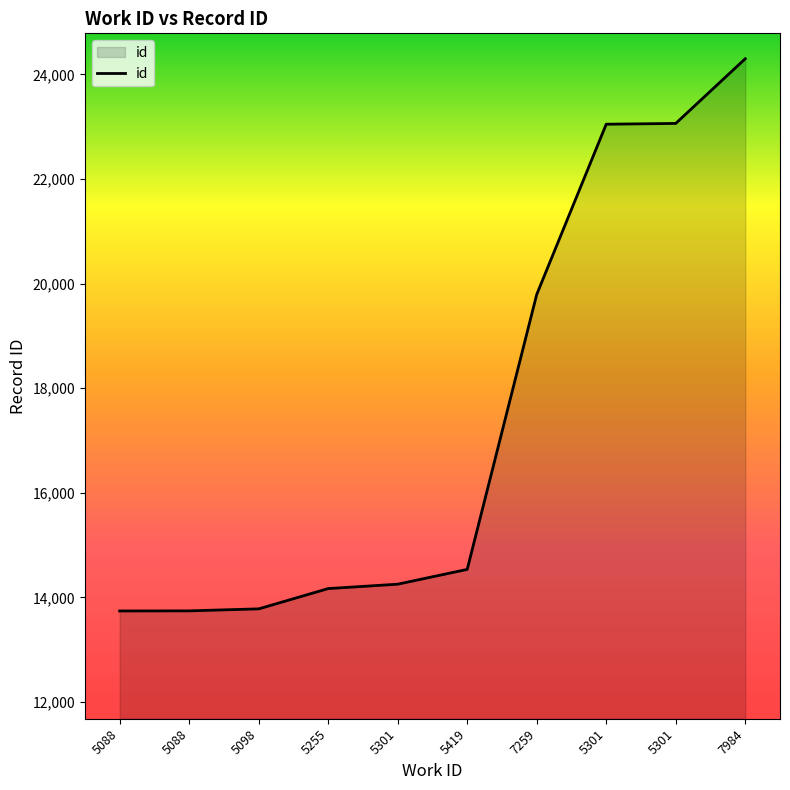

What is the ratio of the value at 7259 to the value at 5419?

1.4